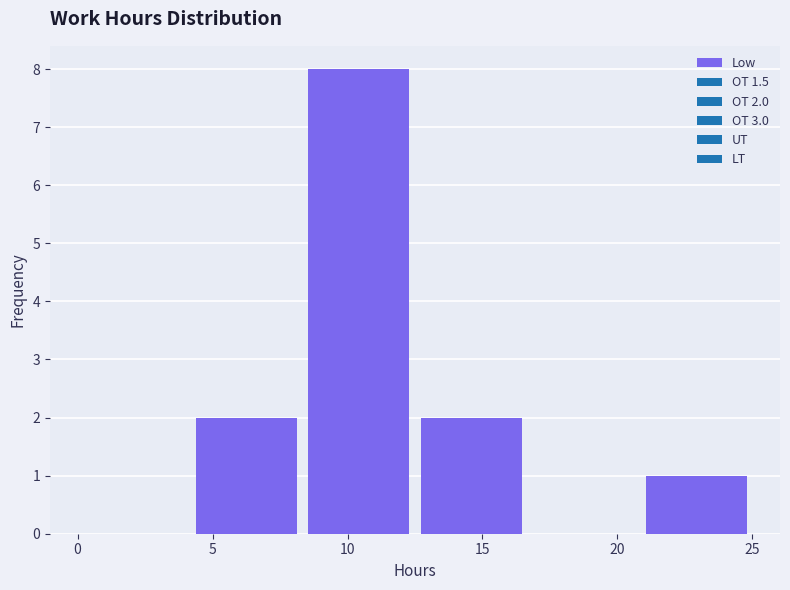

Over which range of the x-axis is the bar tallest?

8.5 to 12.5